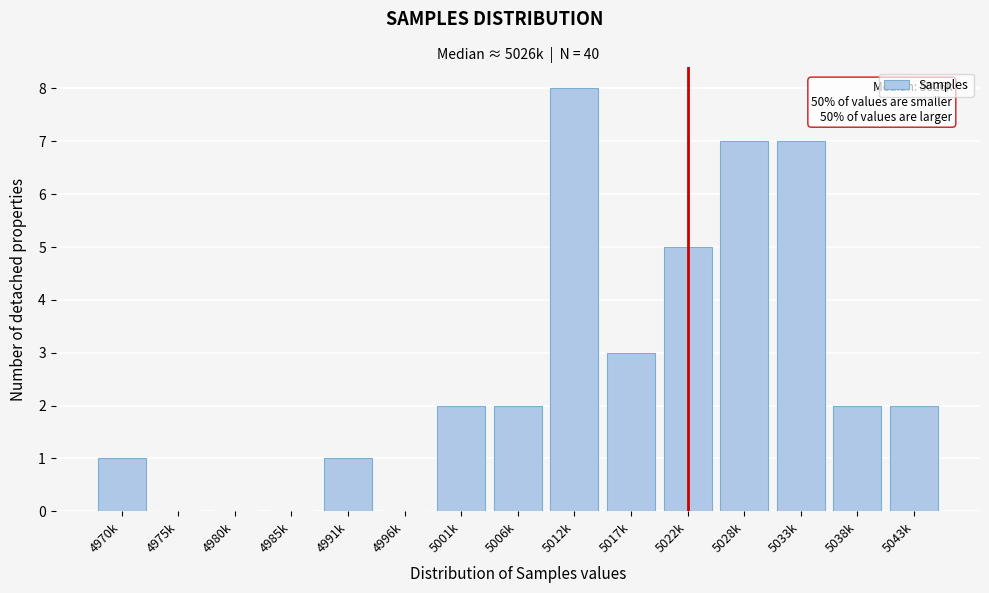

Reading left to right, extract all data points from this chart.

4970k=1	4975k=0	4980k=0	4985k=0	4991k=1	4996k=0	5001k=2	5006k=2	5012k=8	5017k=3	5022k=5	5028k=7	5033k=7	5038k=2	5043k=2